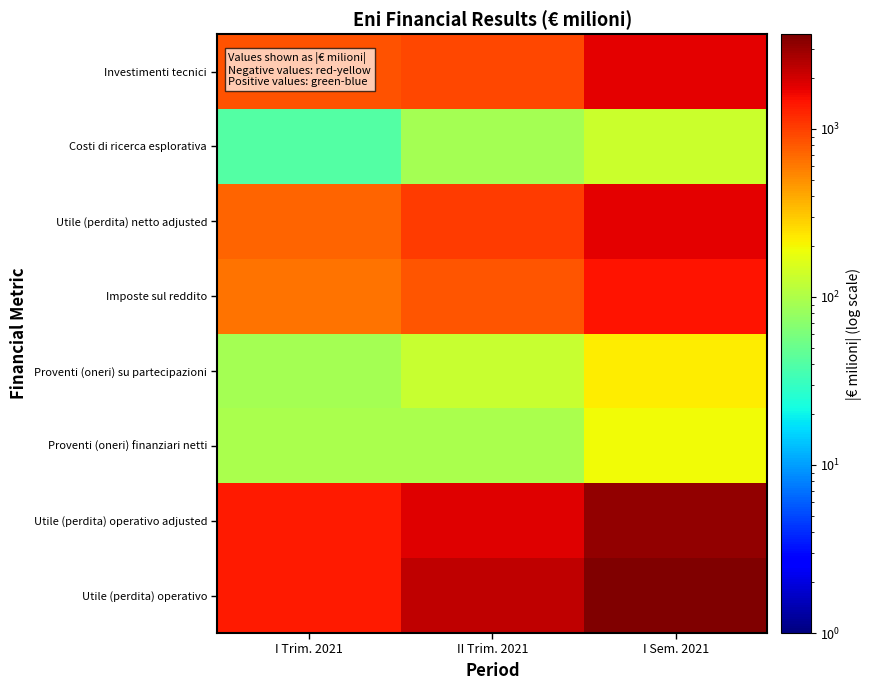

What is the total value across all series at I Sem. 2021?

12479